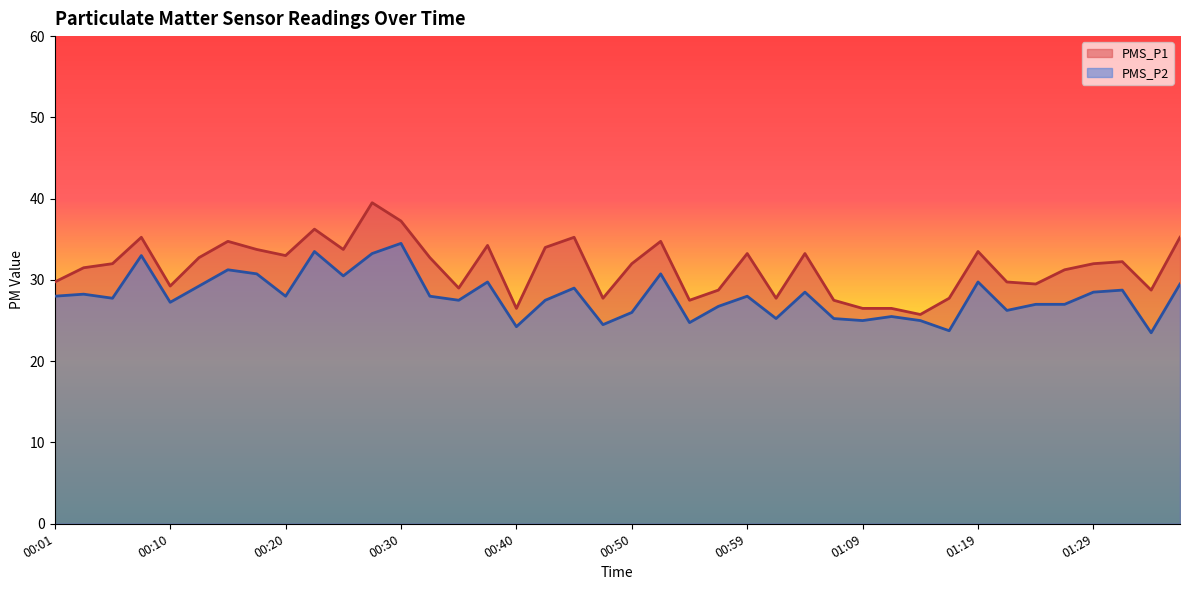

Rank the series by their maximum value, from lowest to highest.

PMS_P2, PMS_P1